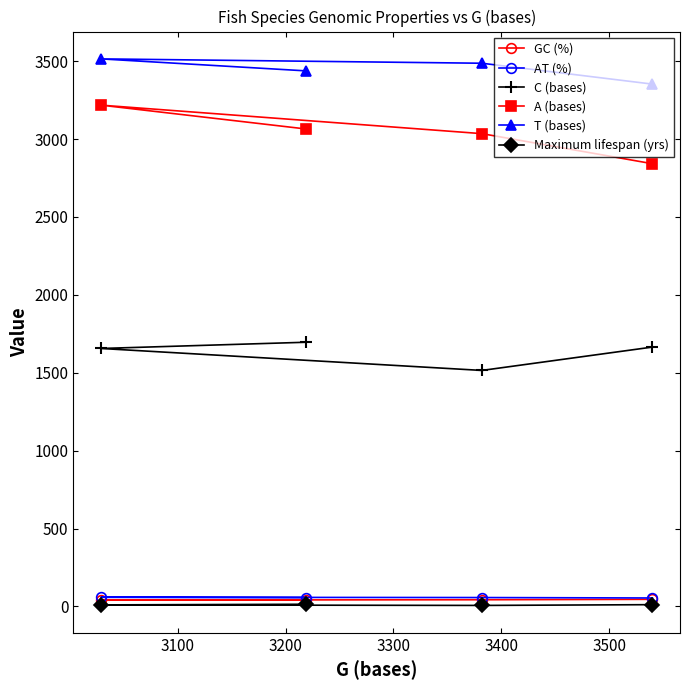

What is the lowest value of the A (bases) series?

2842.0